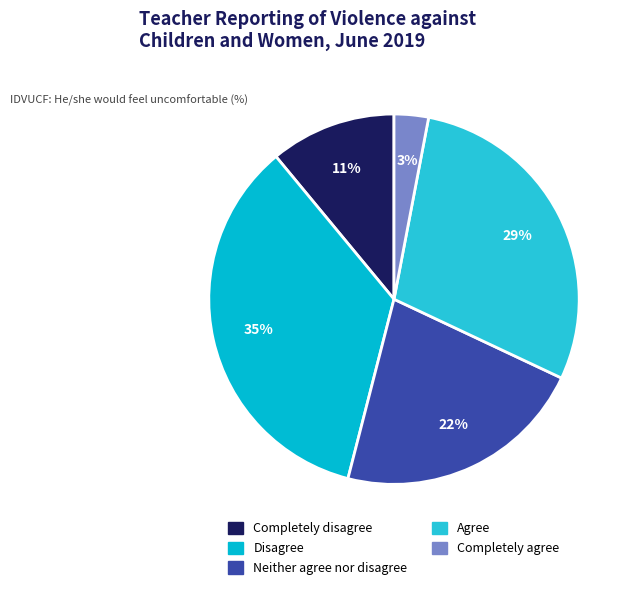

Rank the categories by value from lowest to highest.

Completely agree, Completely disagree, Neither agree nor disagree, Agree, Disagree